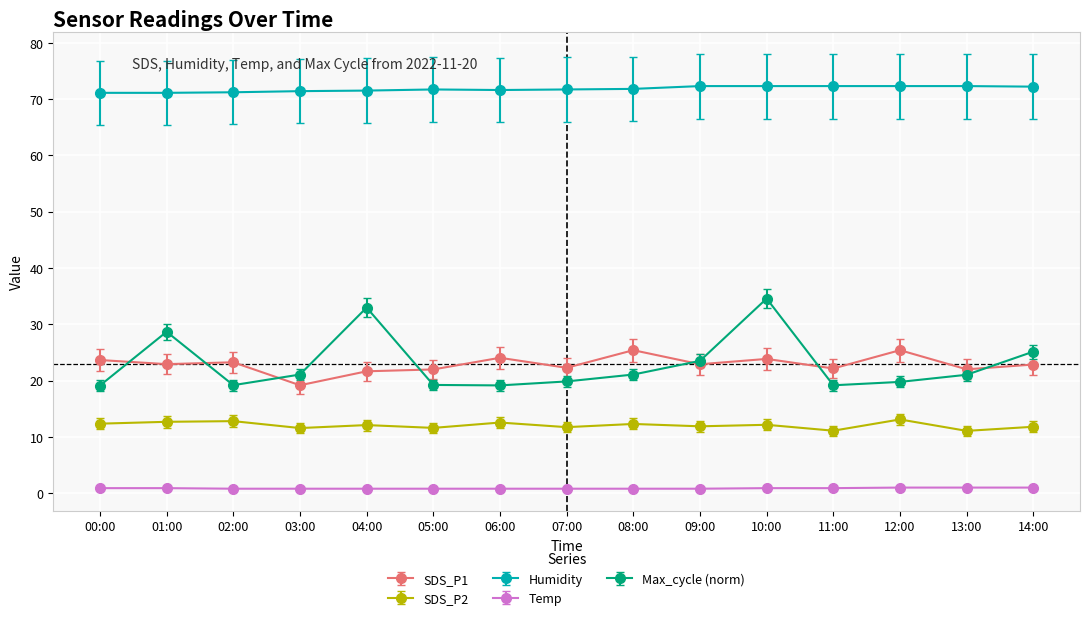

True or false: SDS_P1 has more than 1 points higher than both neighbors.

True